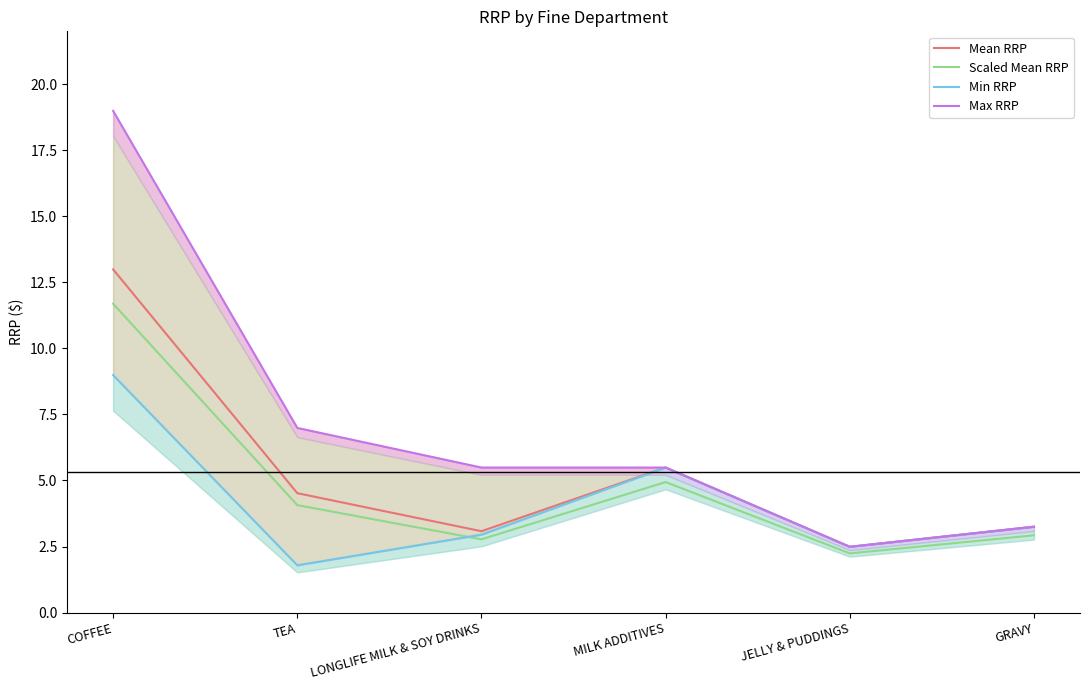

At which label is Mean RRP closest to 7?

MILK ADDITIVES